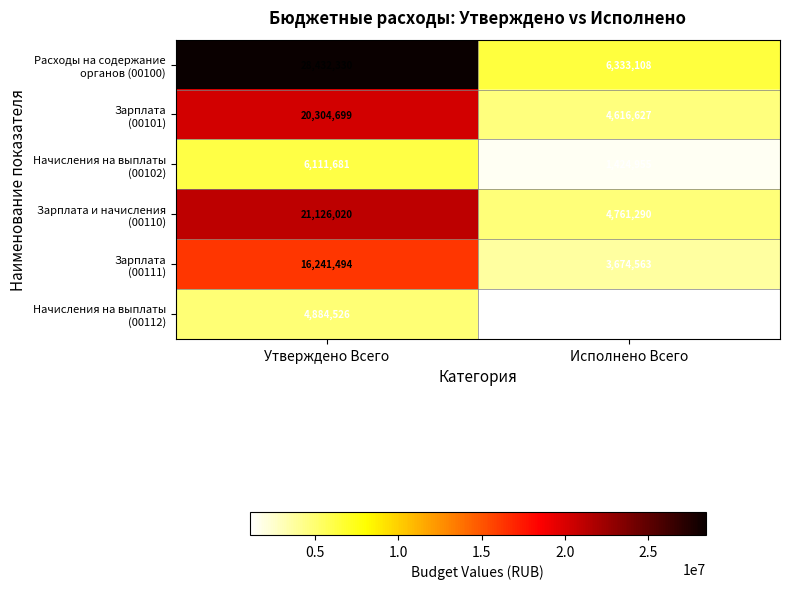

Which category has the highest value across all series?

Утверждено Всего